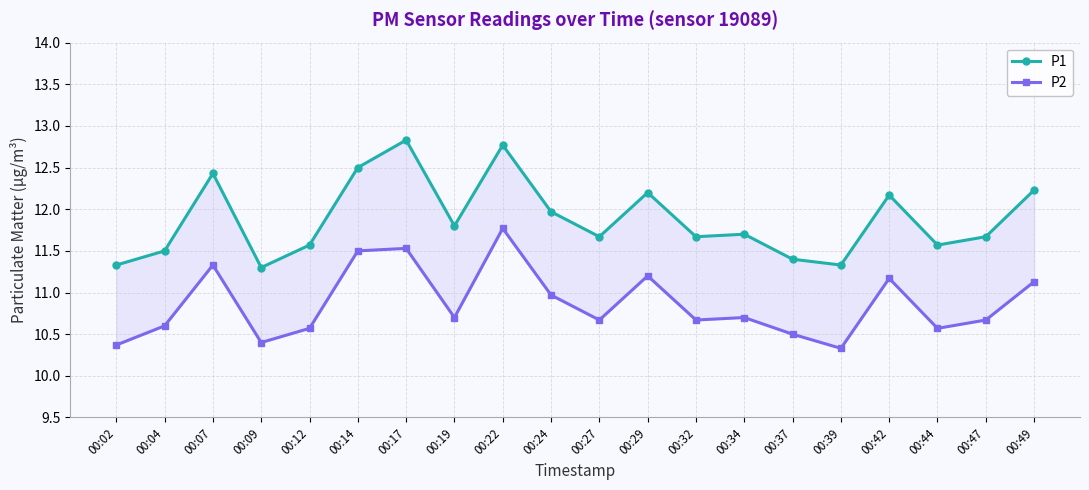

What is the minimum value shown in the chart?

10.3